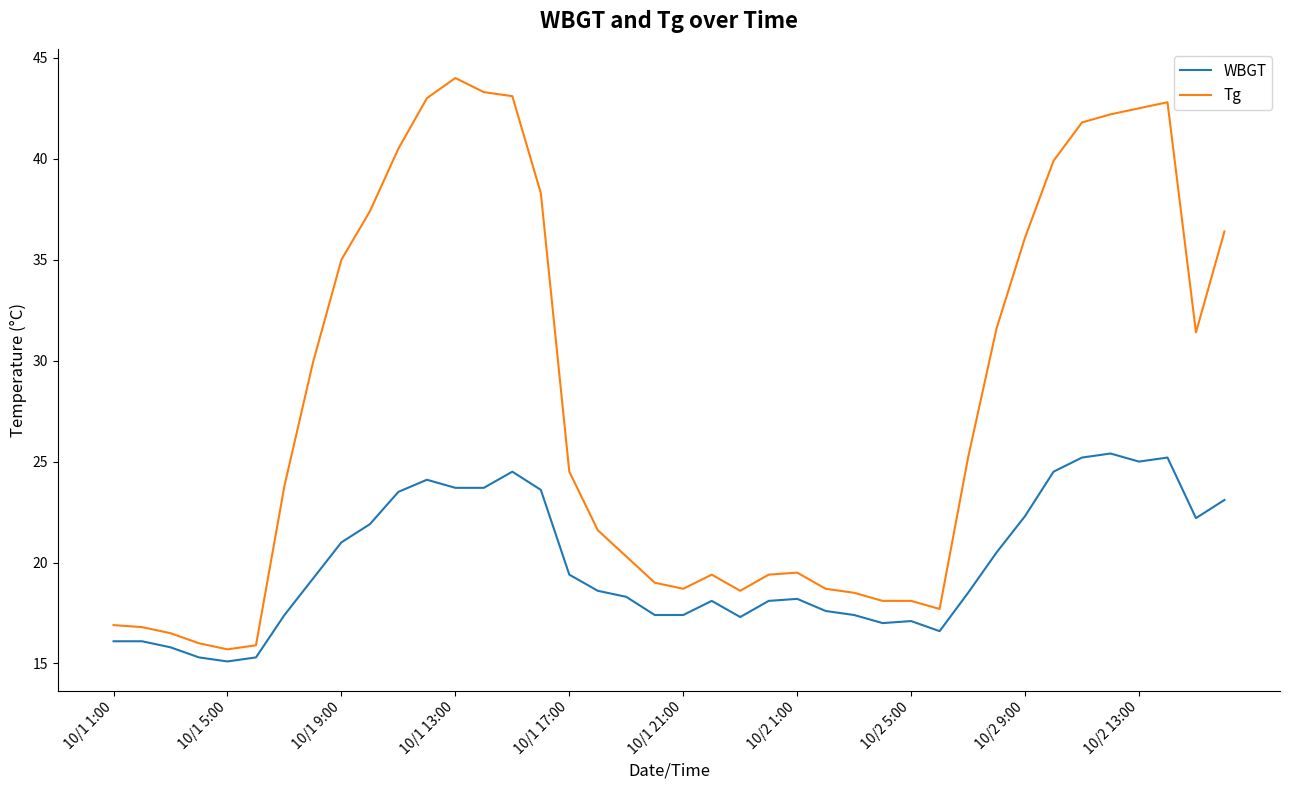

What is the difference between the maximum and minimum values in the WBGT series?

10.3